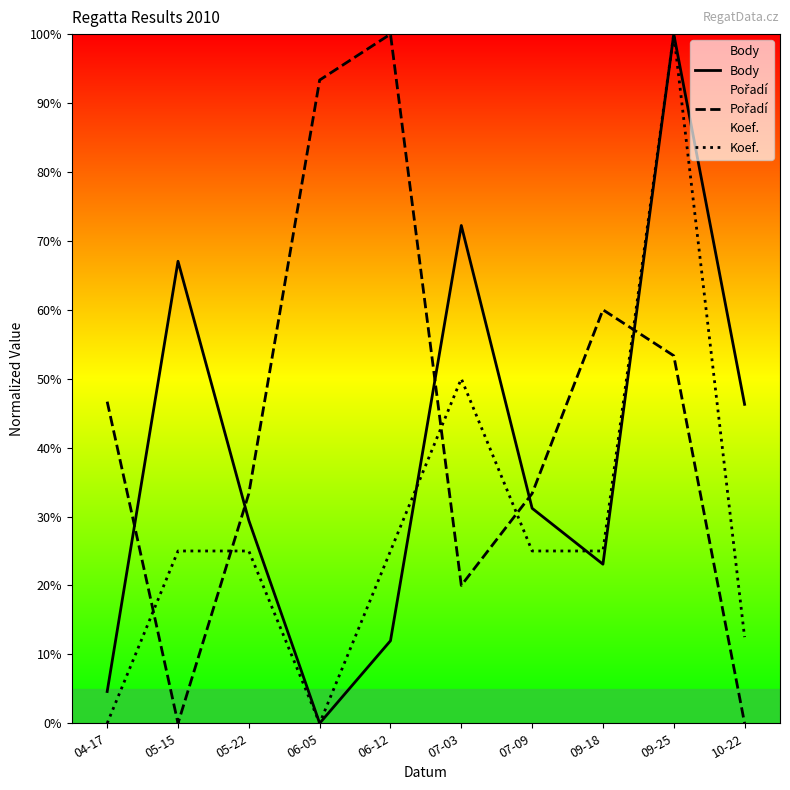

What is the sum of the Koef. values at 09-25 and 04-17?

100.0